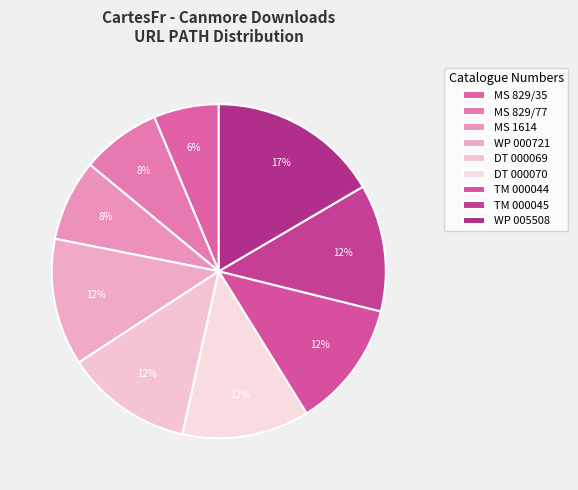

How many slices are in this pie chart?

9